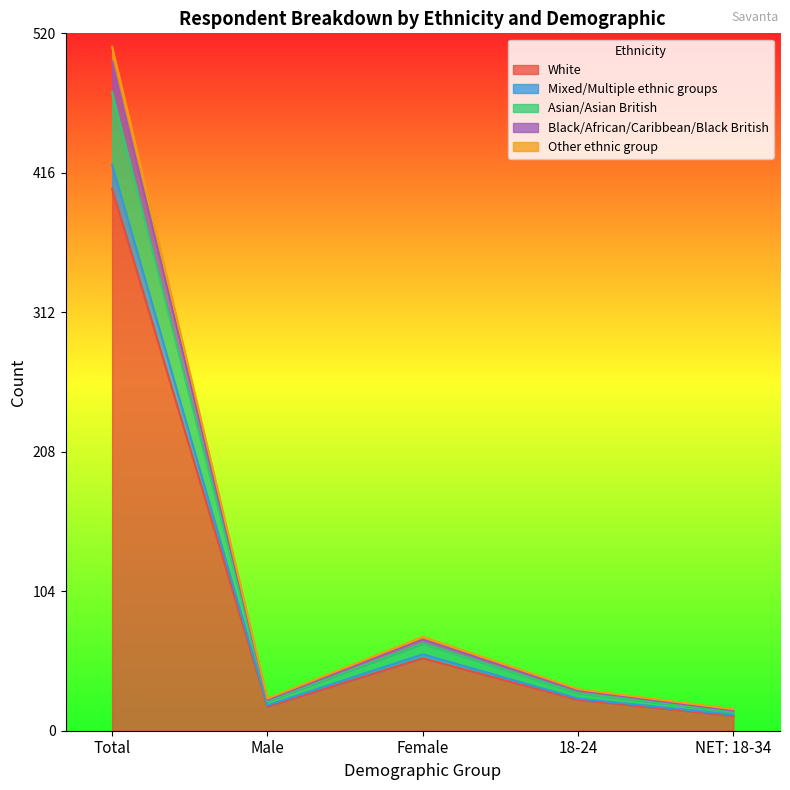

At which label is White closest to 207?

Female